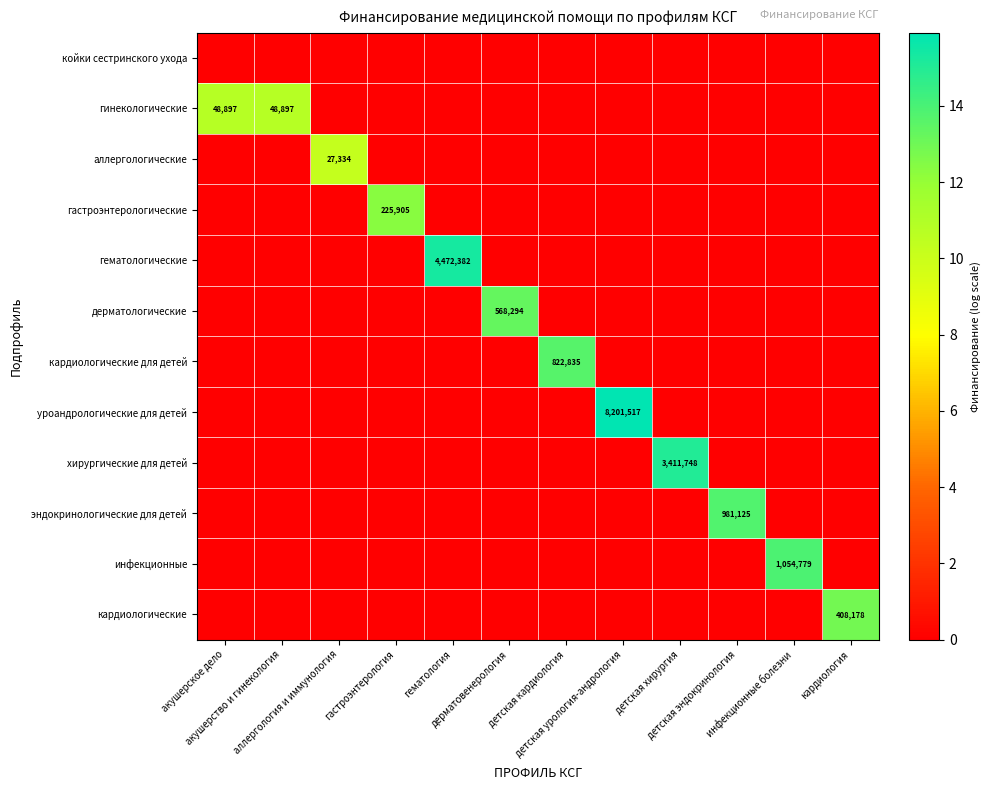

What value does the хирургические для детей series have at детская хирургия?

15.0